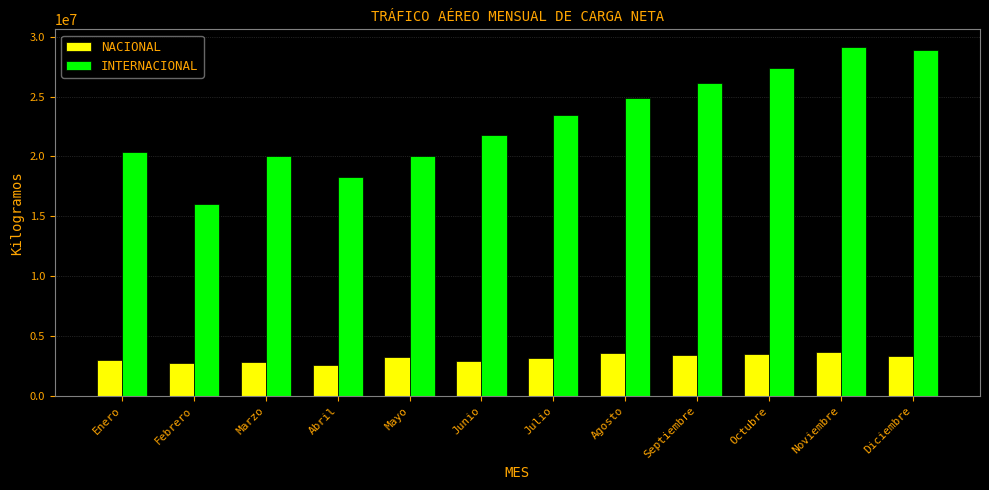

List the series in order of their overall mean, lowest first.

NACIONAL, INTERNACIONAL